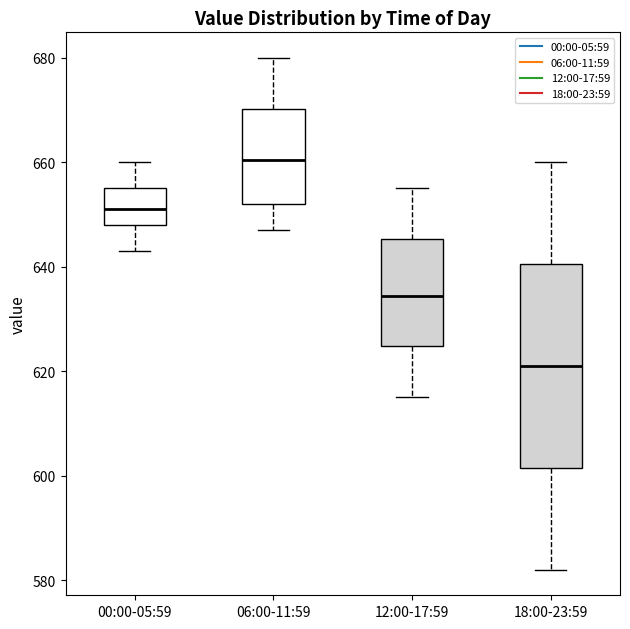

Reading left to right, read every box against the y-axis: the position of its median line, the range the box covers, and the ends of its whiskers. The values are not printed on the chart, so give them approximately, as read against the axis.

00:00-05:59: median 652, box 648 to 656, whiskers 644 to 660
06:00-11:59: median 660, box 652 to 670, whiskers 648 to 680
12:00-17:59: median 634, box 624 to 646, whiskers 616 to 656
18:00-23:59: median 622, box 602 to 640, whiskers 582 to 660